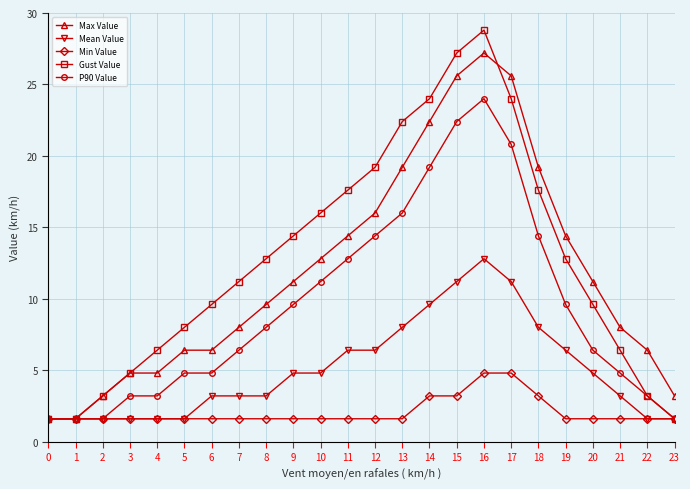

The value of Max Value at 15 is 39.6. True or false?

False